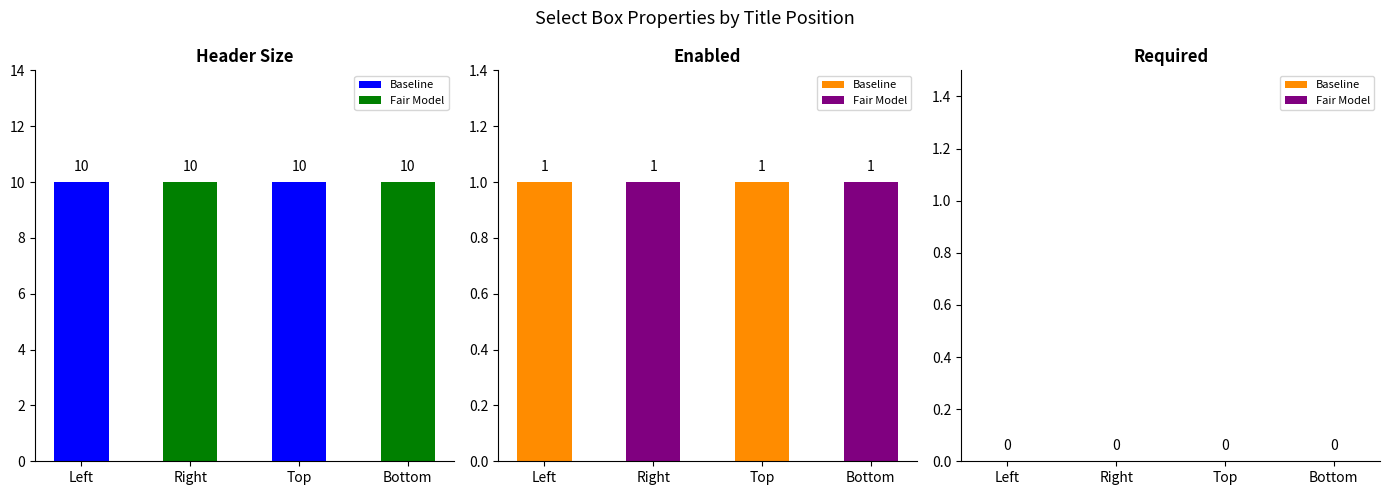

The selectbox_header_size series shows 17 at Right. True or false?

False